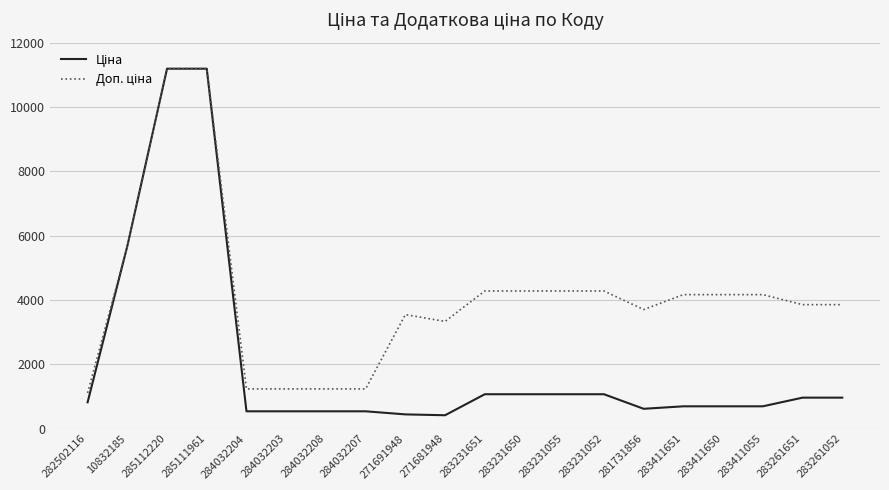

What is the maximum value shown in the chart?

11188.2